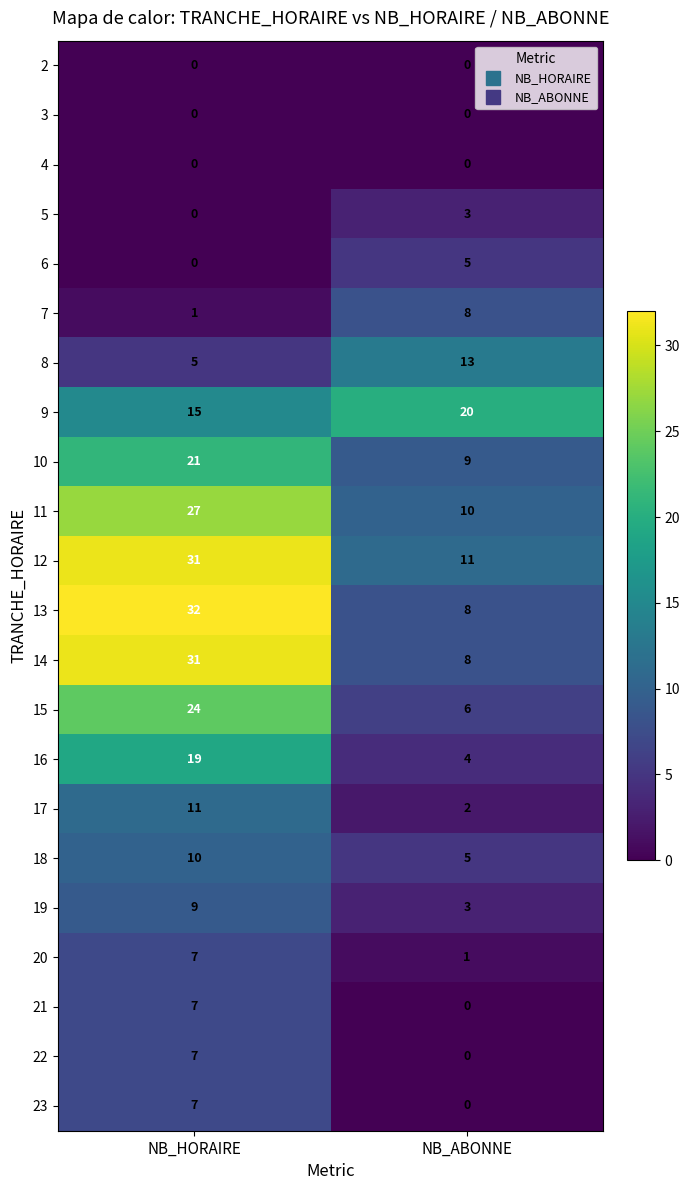

The 5 series shows 5 at NB_ABONNE. True or false?

False